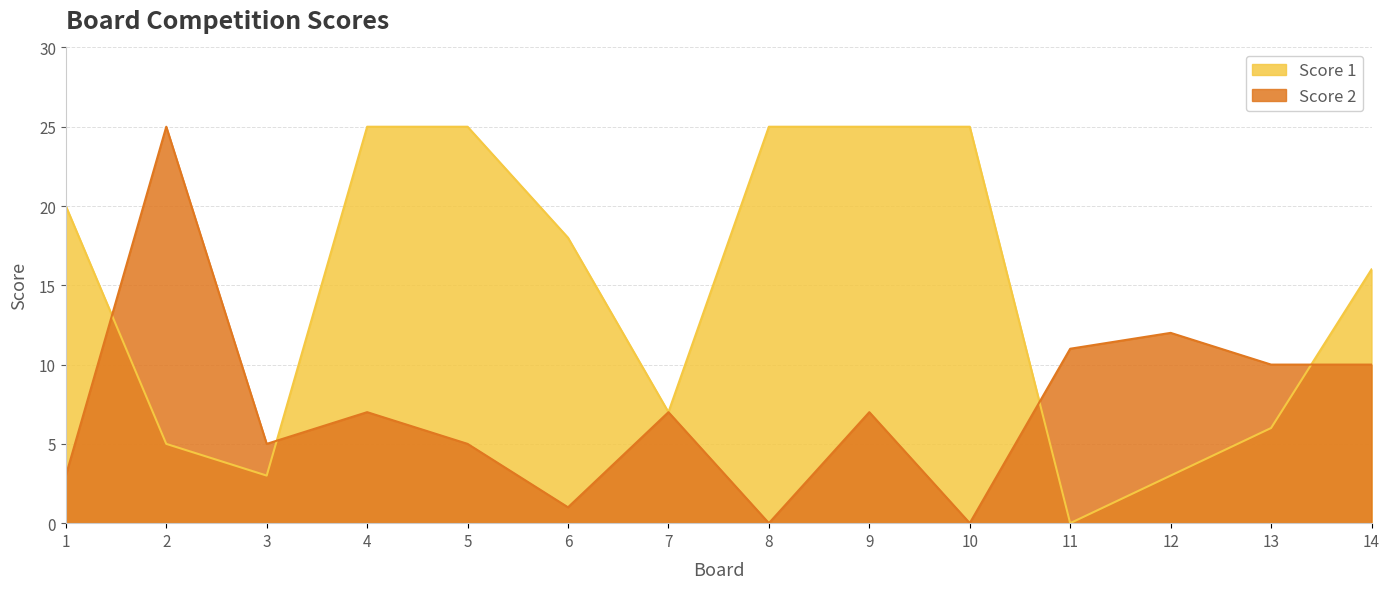

How many series are shown in this chart?

2